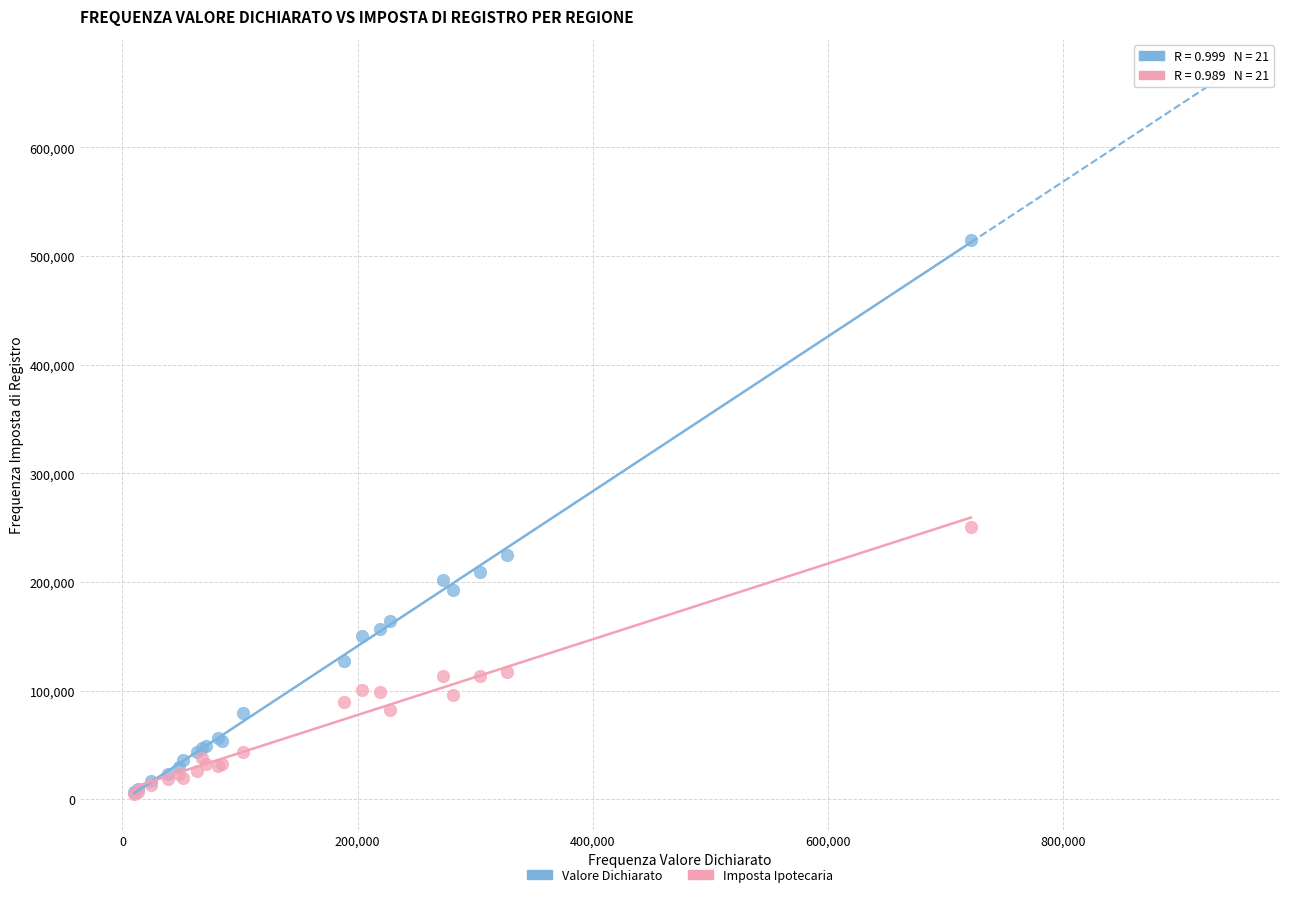

Across all series, what Y value is closest to 260053?

250427